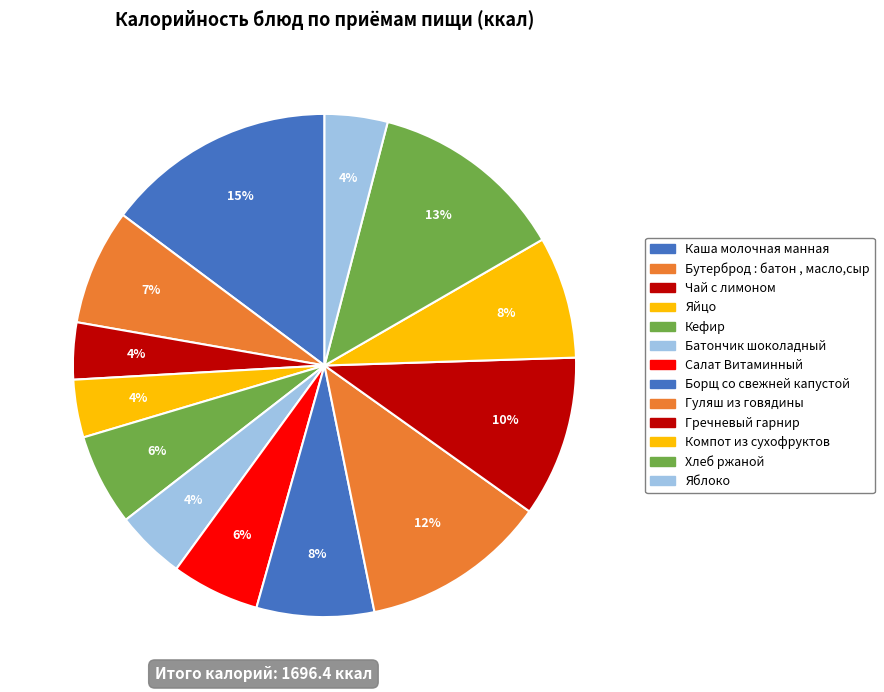

To the nearest percent, what percentage of the pie is Батончик шоколадный?

4%